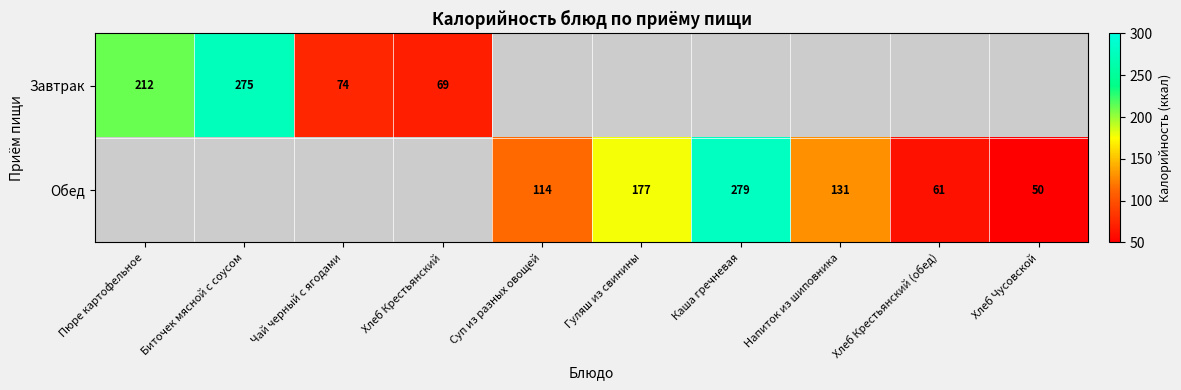

Is the value of Завтрак at Пюре картофельное greater than the value of Обед at Напиток из шиповника?

Yes